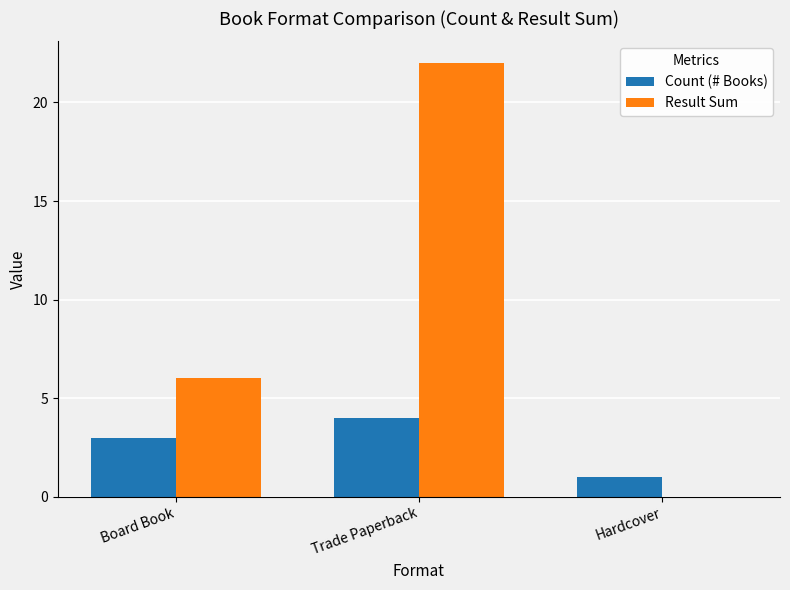

Does the chart contain stacked bars?

No